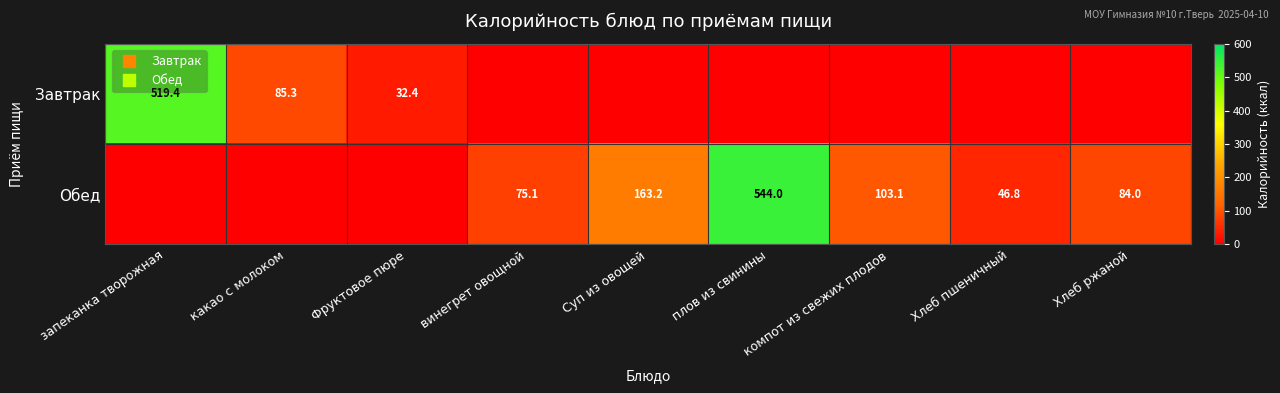

How many values in Обед are above zero?

6